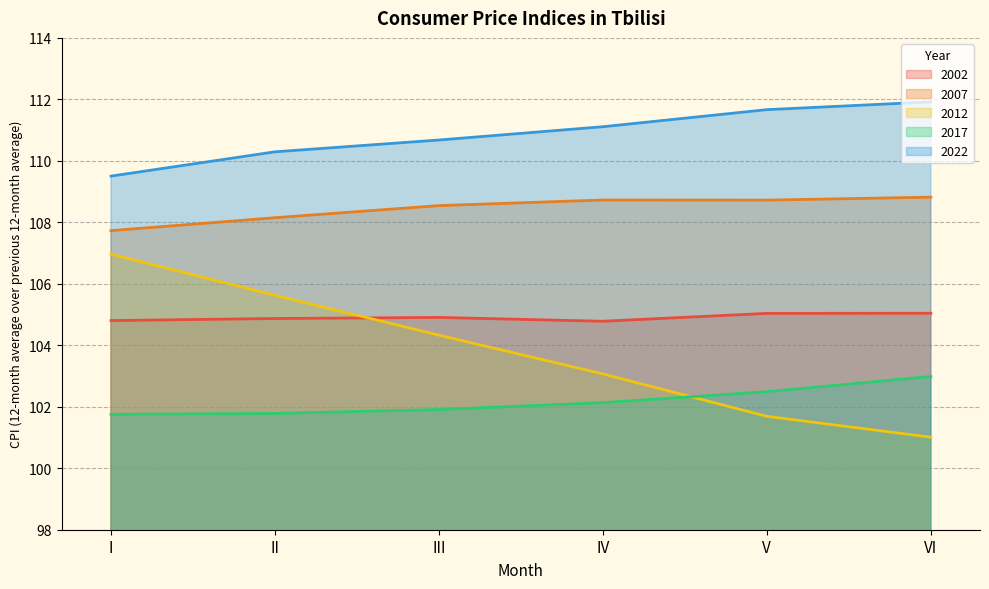

Reading right to left, extract all data points from this chart.

2002: VI=105.0	V=105.0	IV=104.8	III=104.9	II=104.9	I=104.8
2007: VI=108.8	V=108.7	IV=108.7	III=108.5	II=108.1	I=107.7
2012: VI=101.0	V=101.7	IV=103.1	III=104.3	II=105.6	I=107.0
2017: VI=103.0	V=102.5	IV=102.1	III=101.9	II=101.8	I=101.8
2022: VI=111.9	V=111.7	IV=111.1	III=110.7	II=110.3	I=109.5